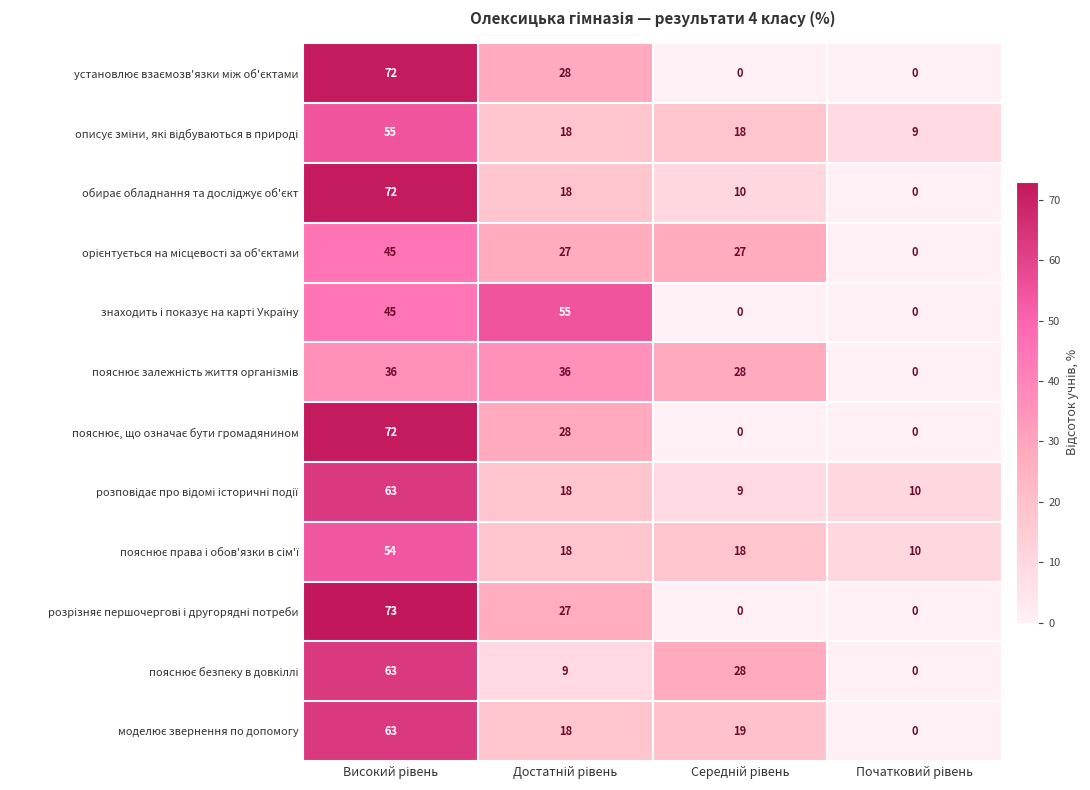

At how many categories does at least one series exceed 4?

4